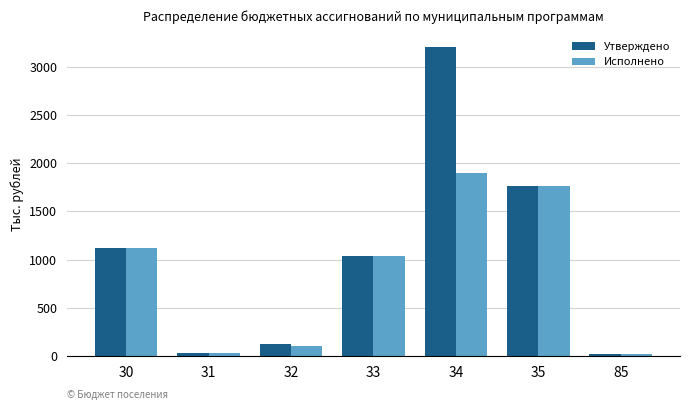

Is it true that Утверждено equals 1036.6 at 33?

True